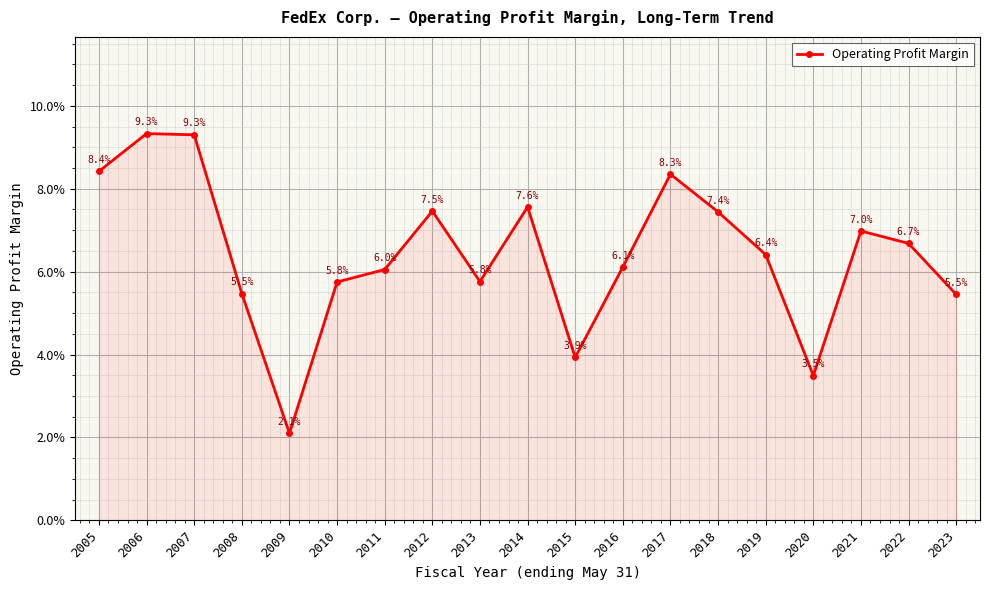

Is this an area chart (filled region under the line)?

Yes